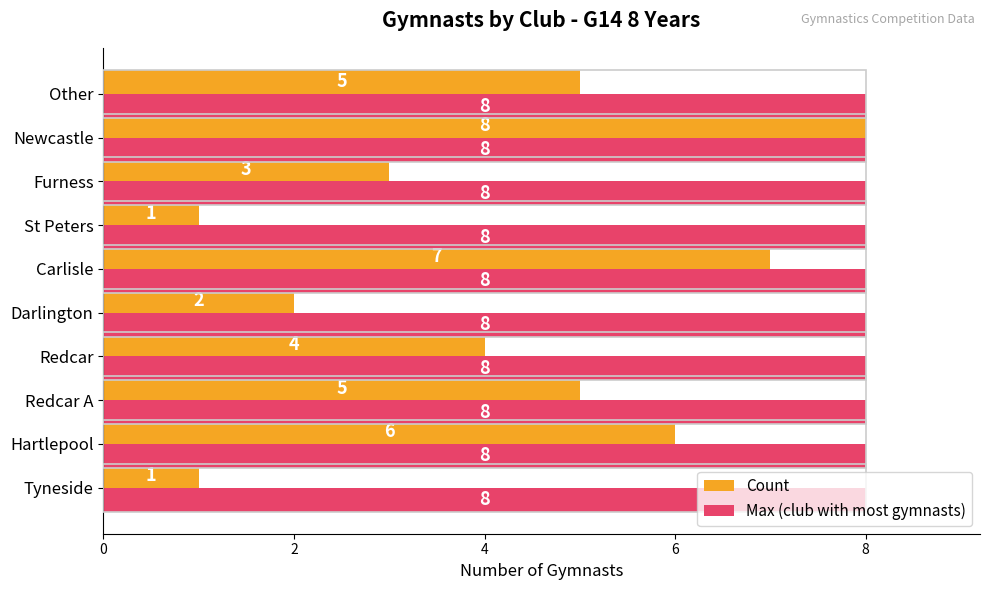

The value of Max (club with most gymnasts) at Redcar A is 8. True or false?

True